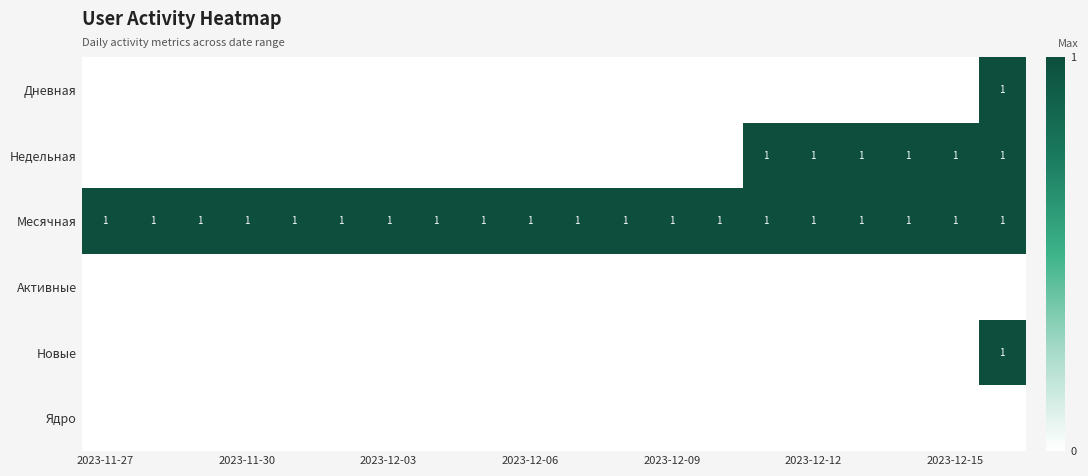

What is the maximum value shown in the chart?

1